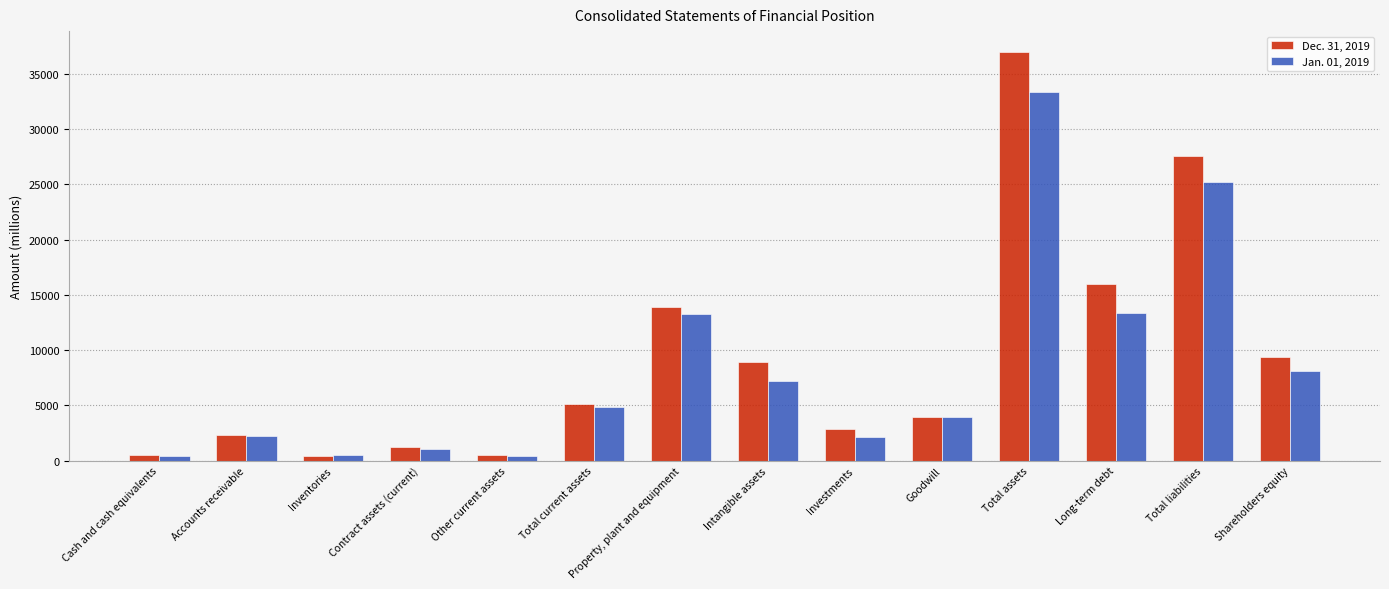

What is the greatest value displayed?

37019